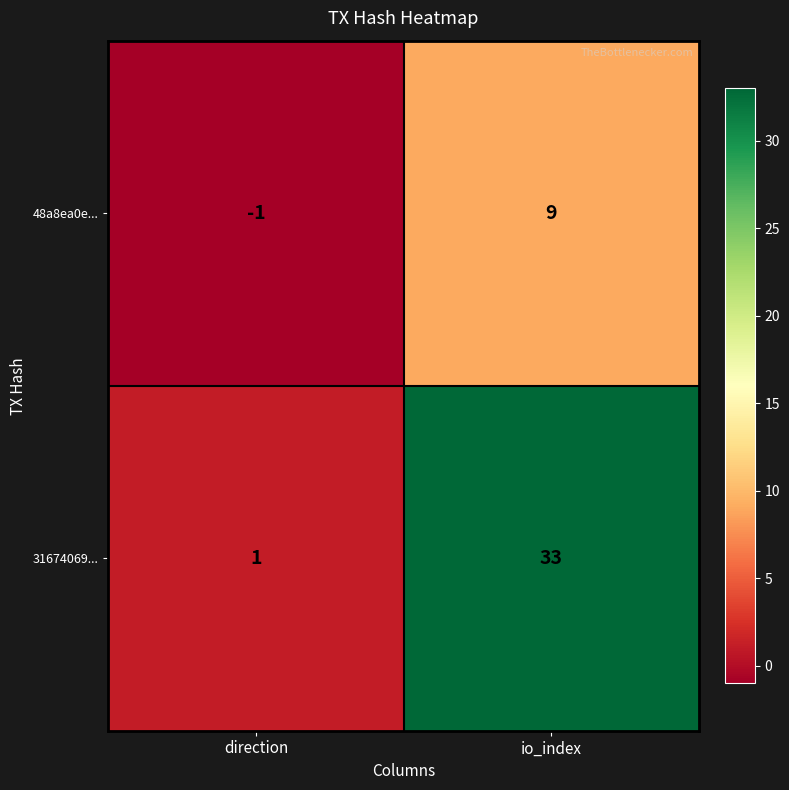

What is the average value of the 31674069... series?

17